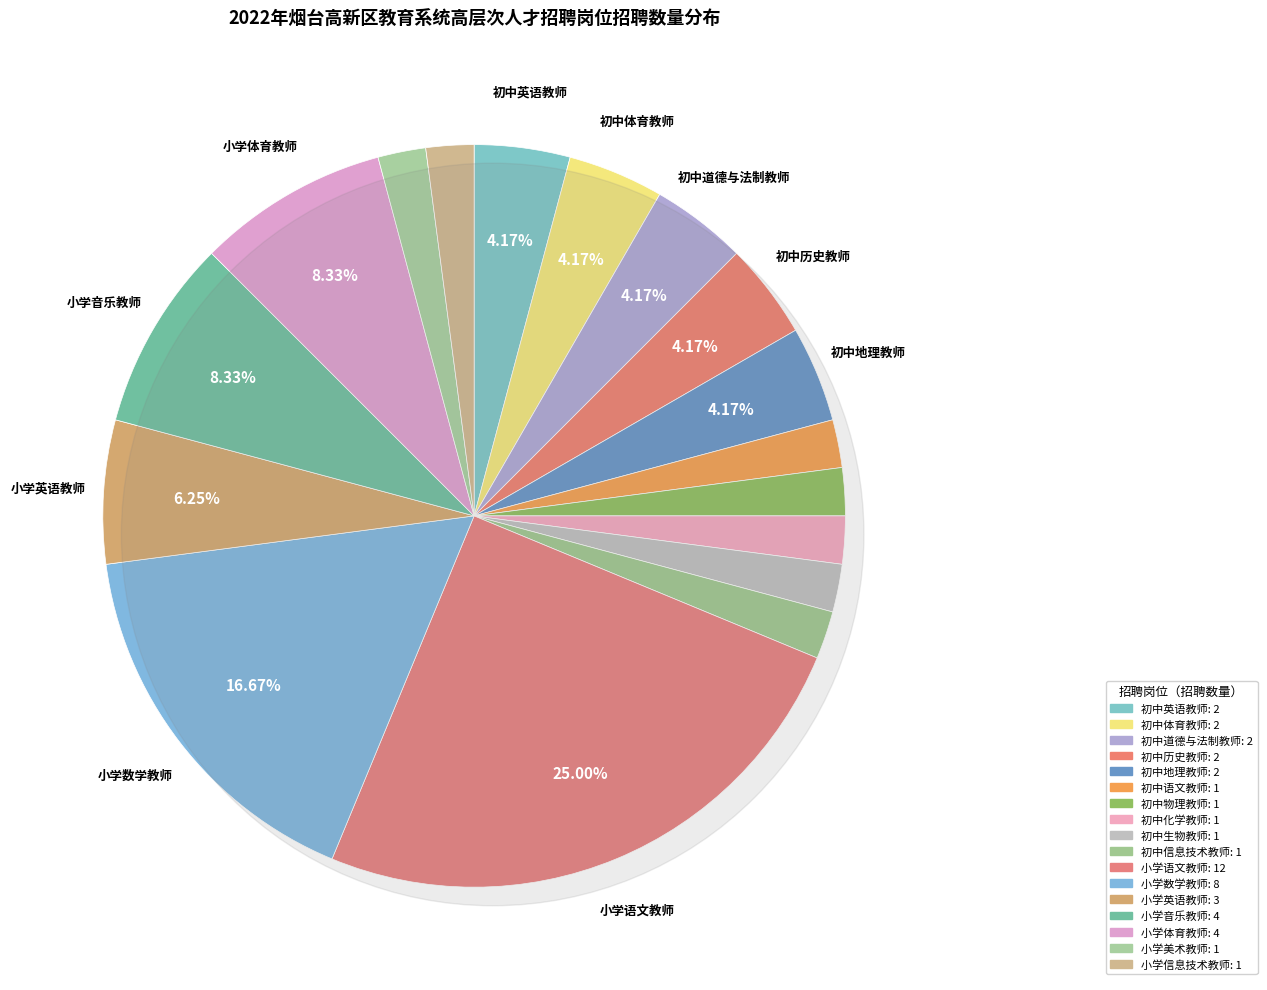

The 初中物理教师 slice represents 2% of the pie. True or false?

True